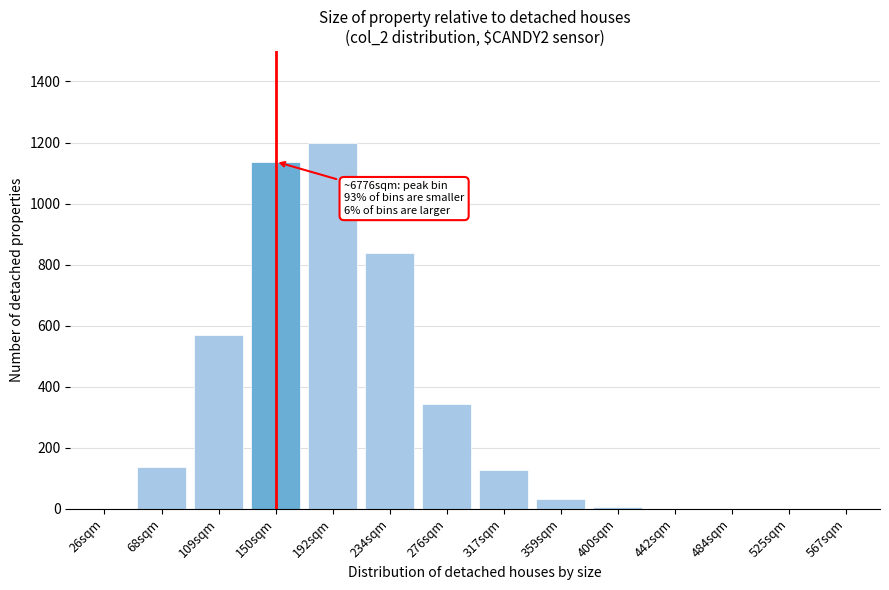

What is the maximum value shown in the chart?

1200.0